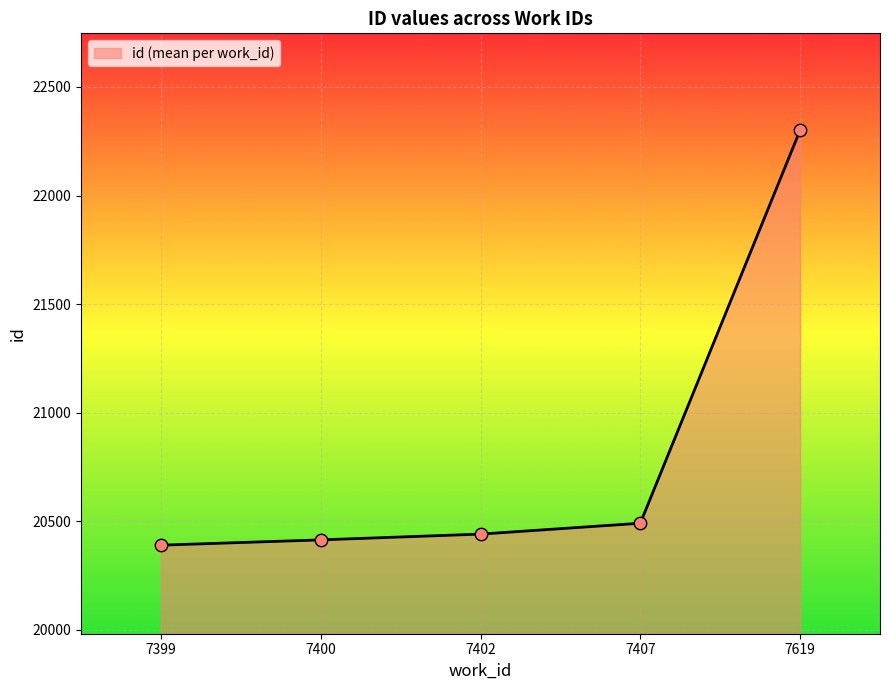

What is the change in value from 7402 to 7407?

+50.0